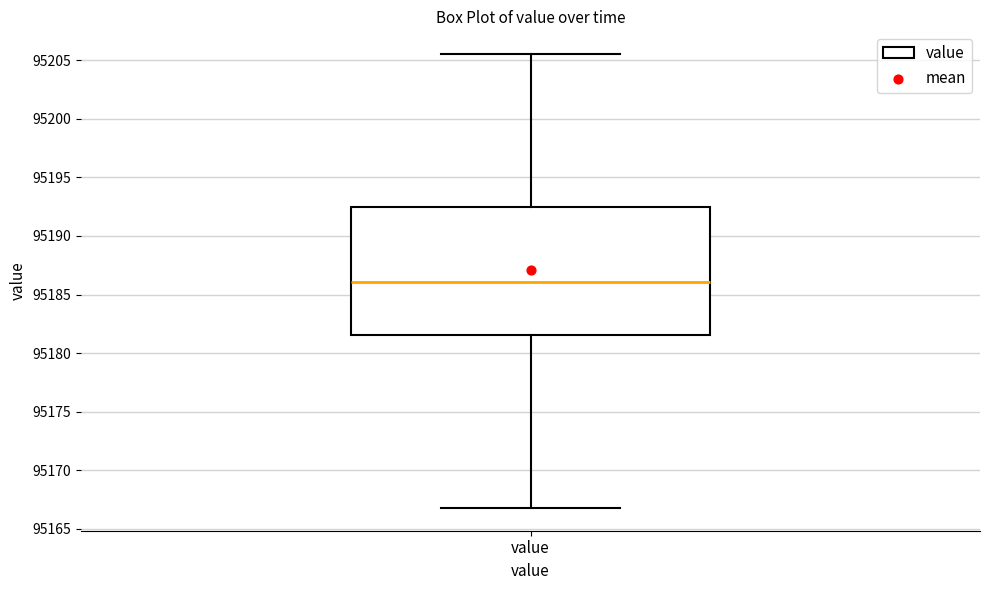

Read this box plot against the y-axis: the position of the median line, the range covered by the box, and the ends of both whiskers. The values are not printed on the chart, so give them approximately, as read against the axis.

median 95186.0, box 95181.5 to 95192.5, whiskers 95167.0 to 95205.5